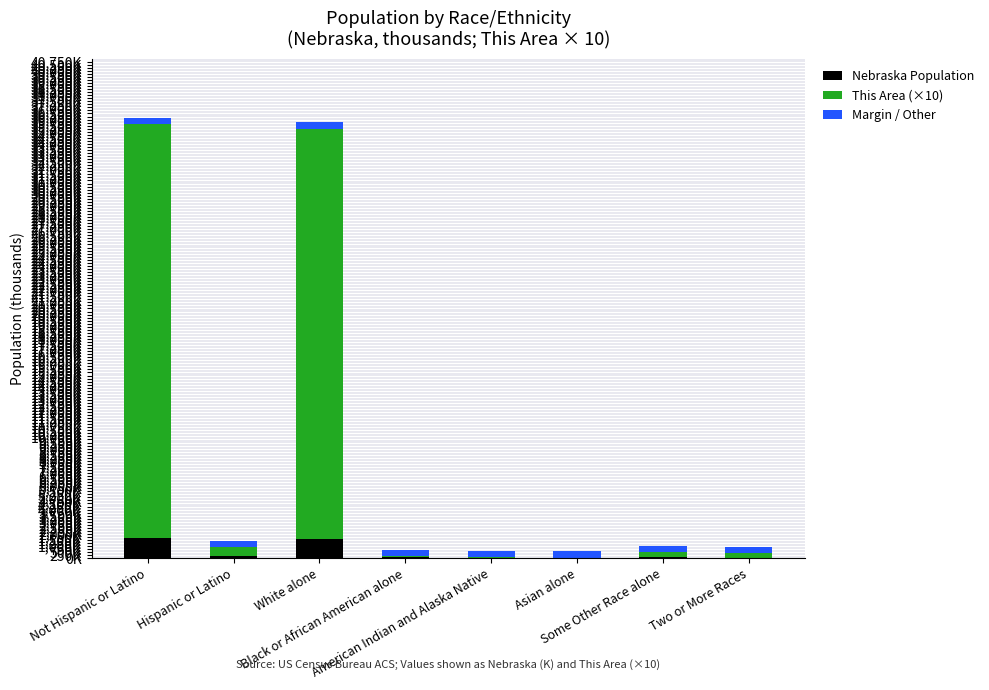

At how many categories does at least one series exceed 26325?

2